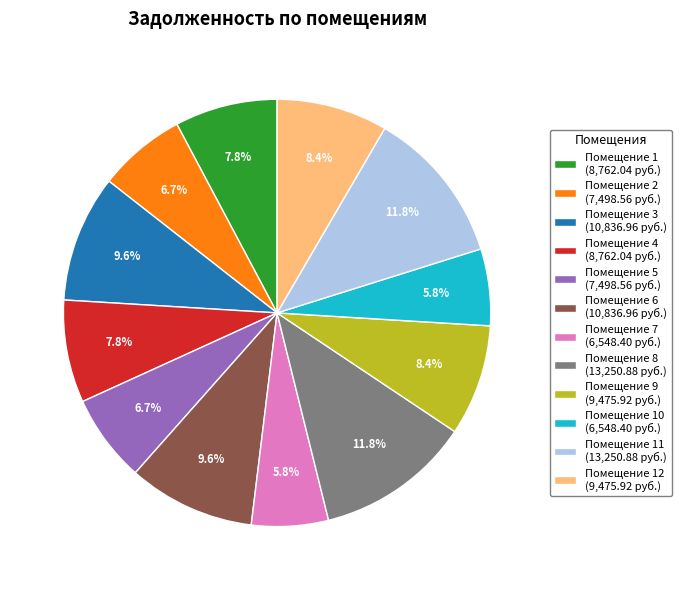

Is there a majority slice in this chart?

No